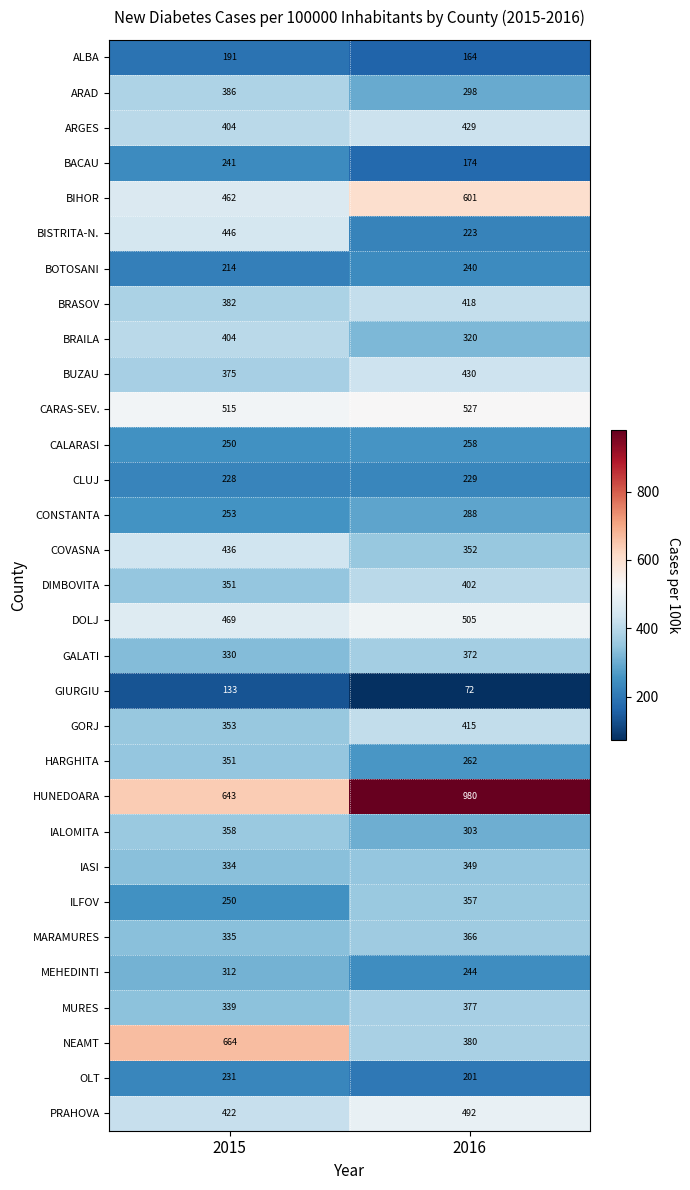

Between 2015 and 2016, which series saw the biggest shift?

HUNEDOARA